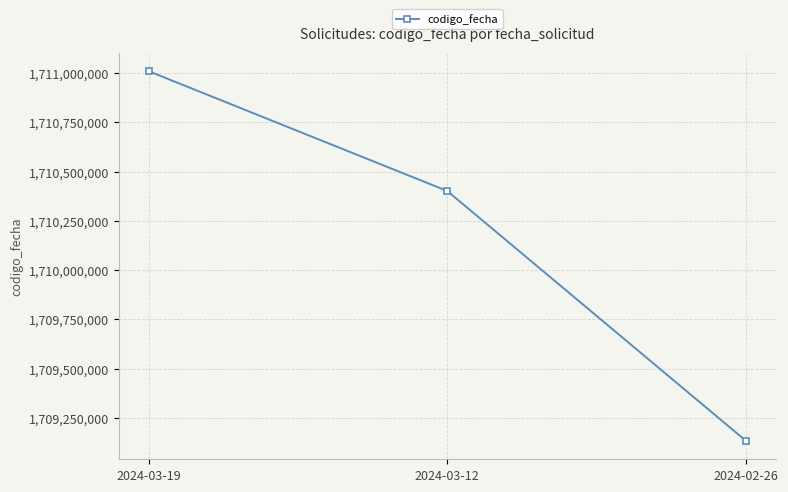

What is the sum of the values at 2024-02-26 and 2024-03-12?

3419535429